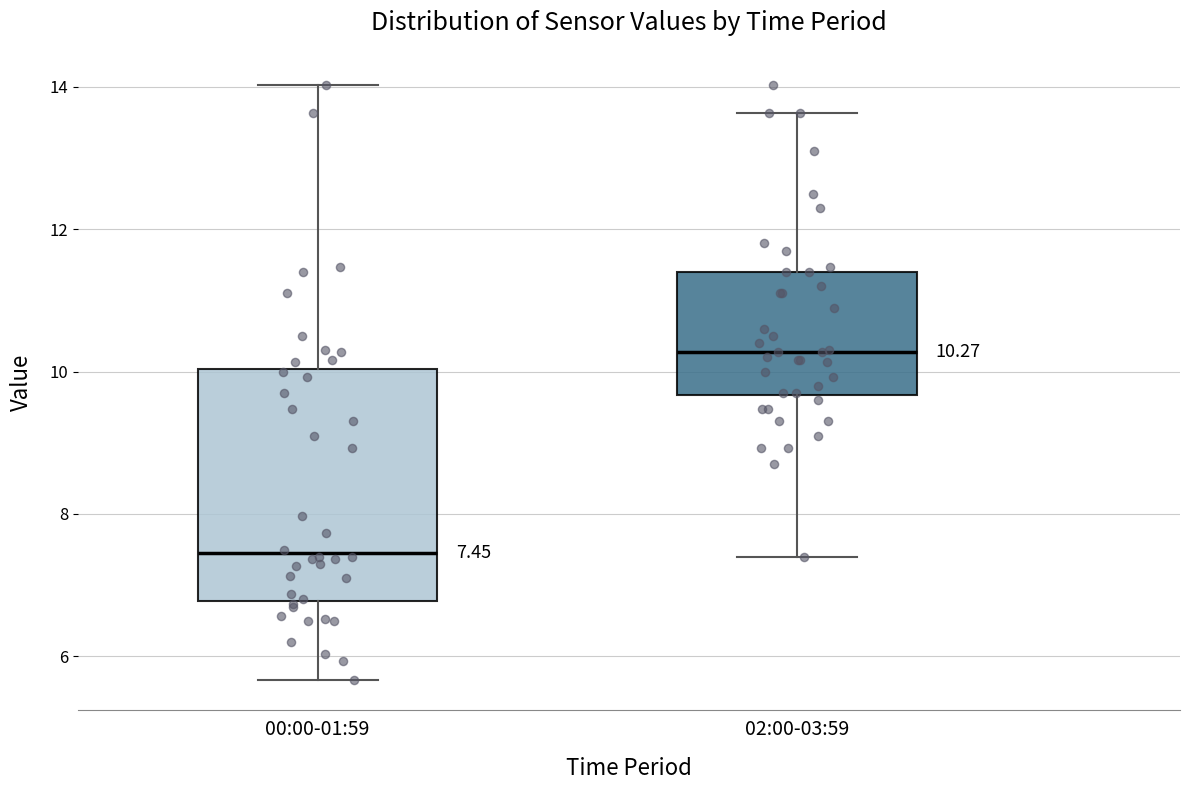

Which box is the tallest, from its lower edge to its upper edge?

00:00-01:59